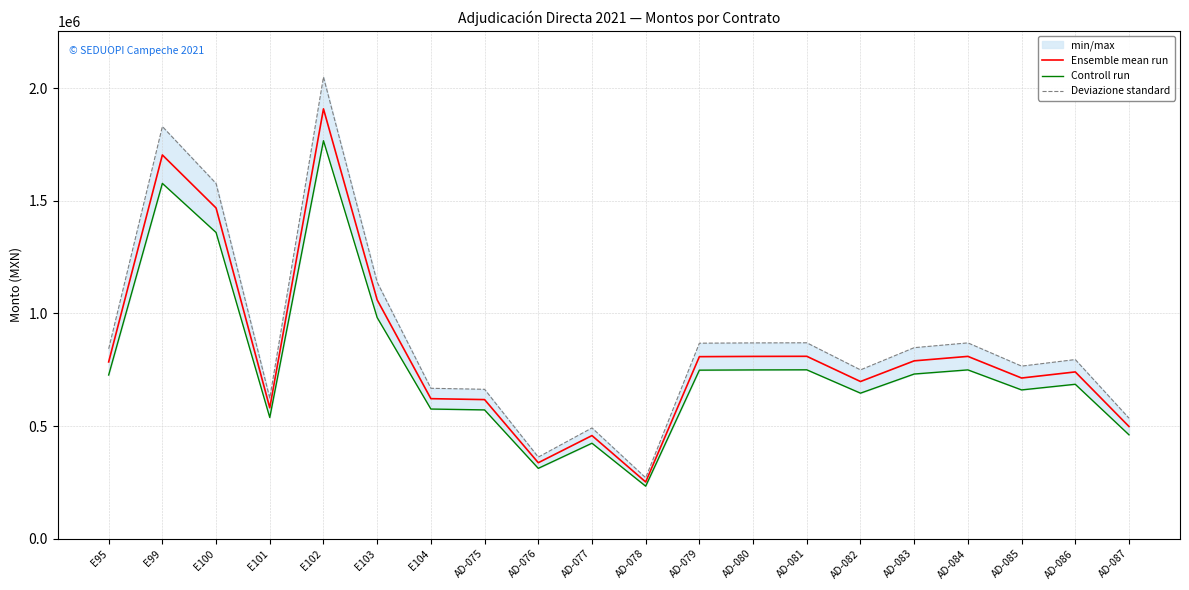

What value does the Controll run series have at E95?

726800.2